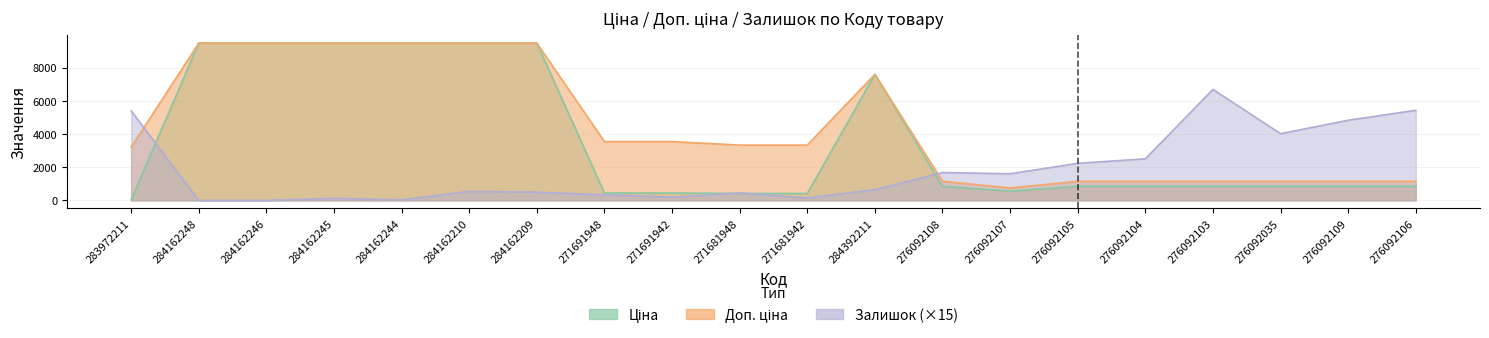

What is the average value of the Залишок series?

1867.5